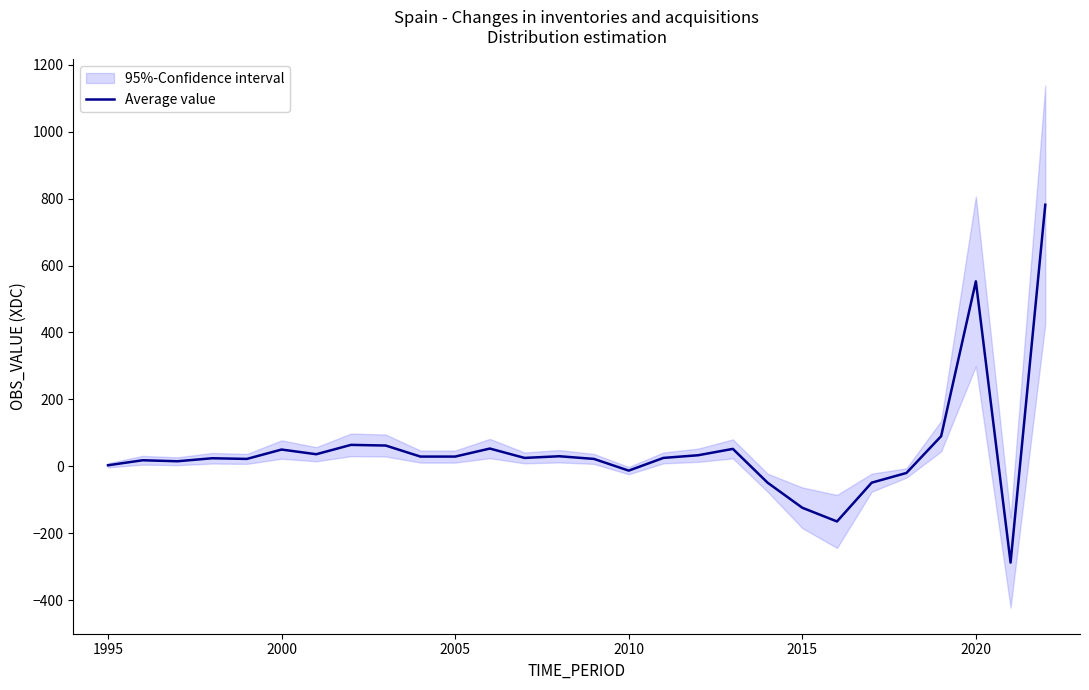

What is the highest value of the Average value series?

782